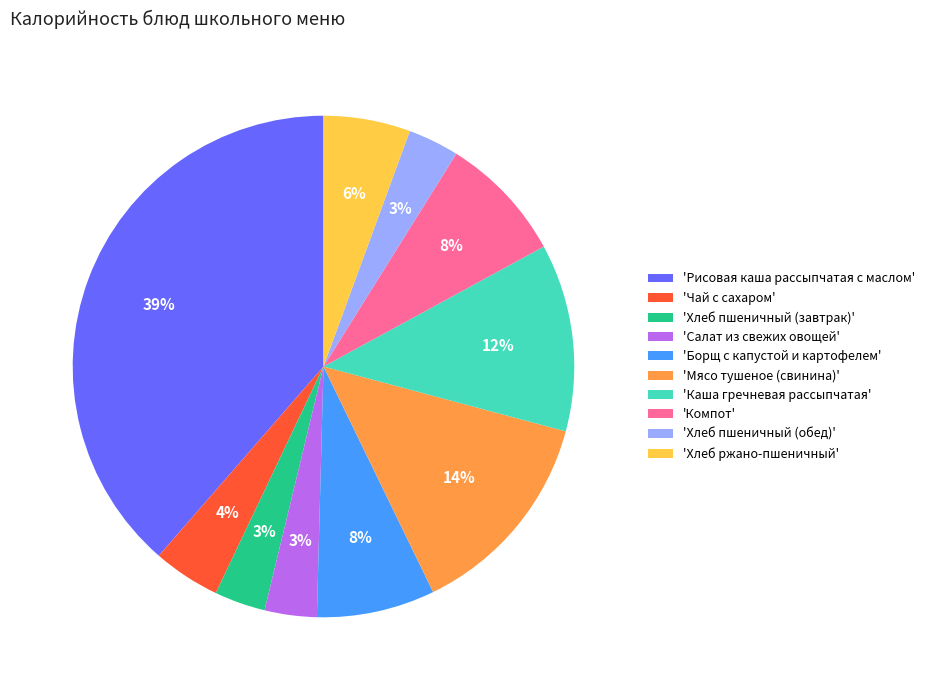

Which slice is the largest?

'Рисовая каша рассыпчатая с маслом'